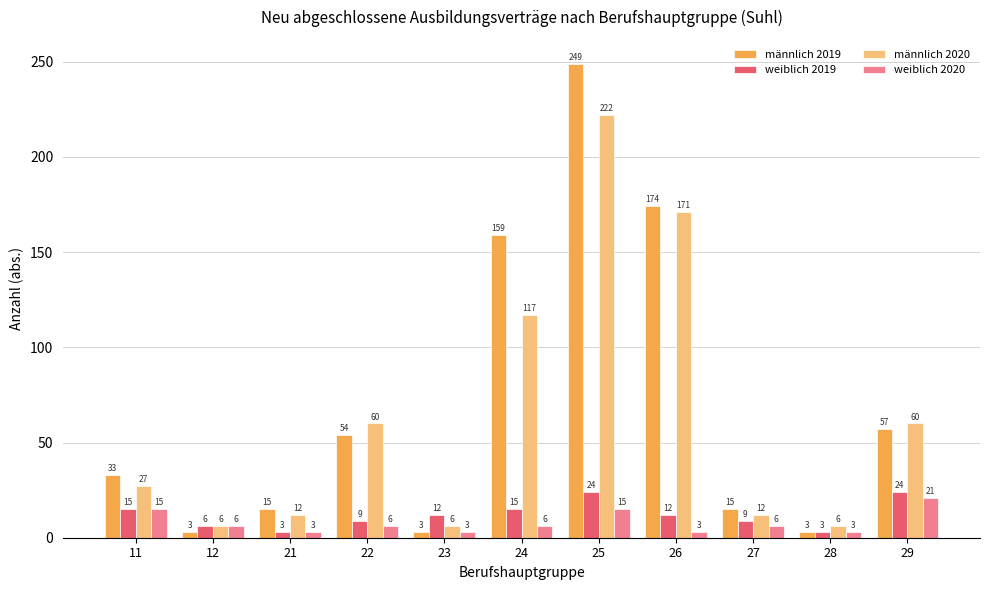

True or false: weiblich 2020 has a value of 6 at 27.

True